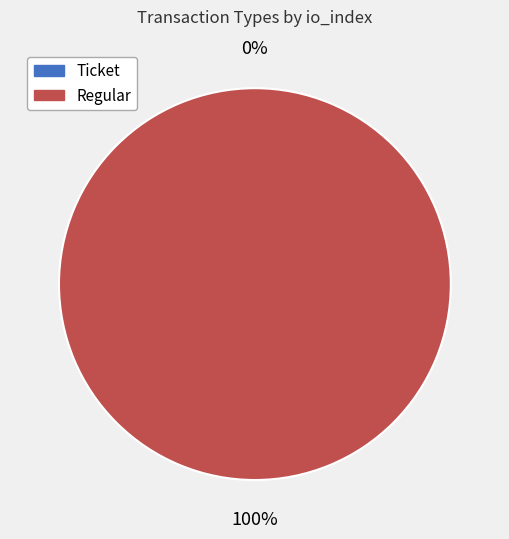

The Regular (io_index=11) slice represents 92% of the pie. True or false?

False